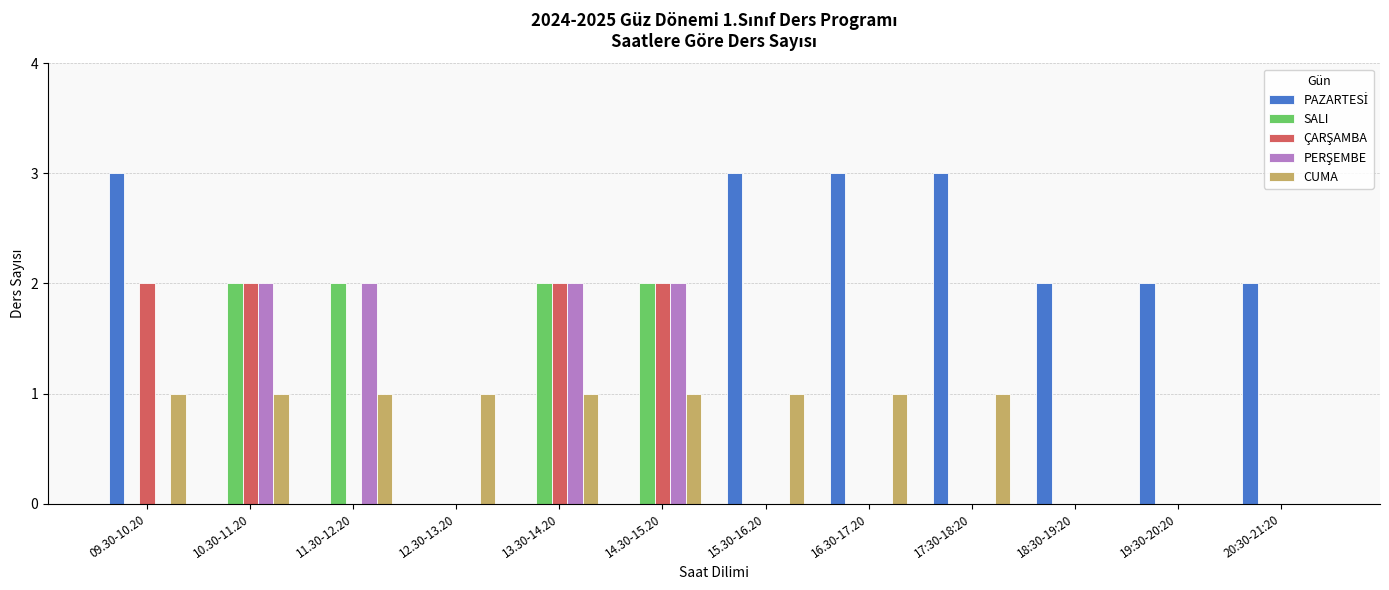

The value of SALI at 10.30-11.20 is 2. True or false?

True